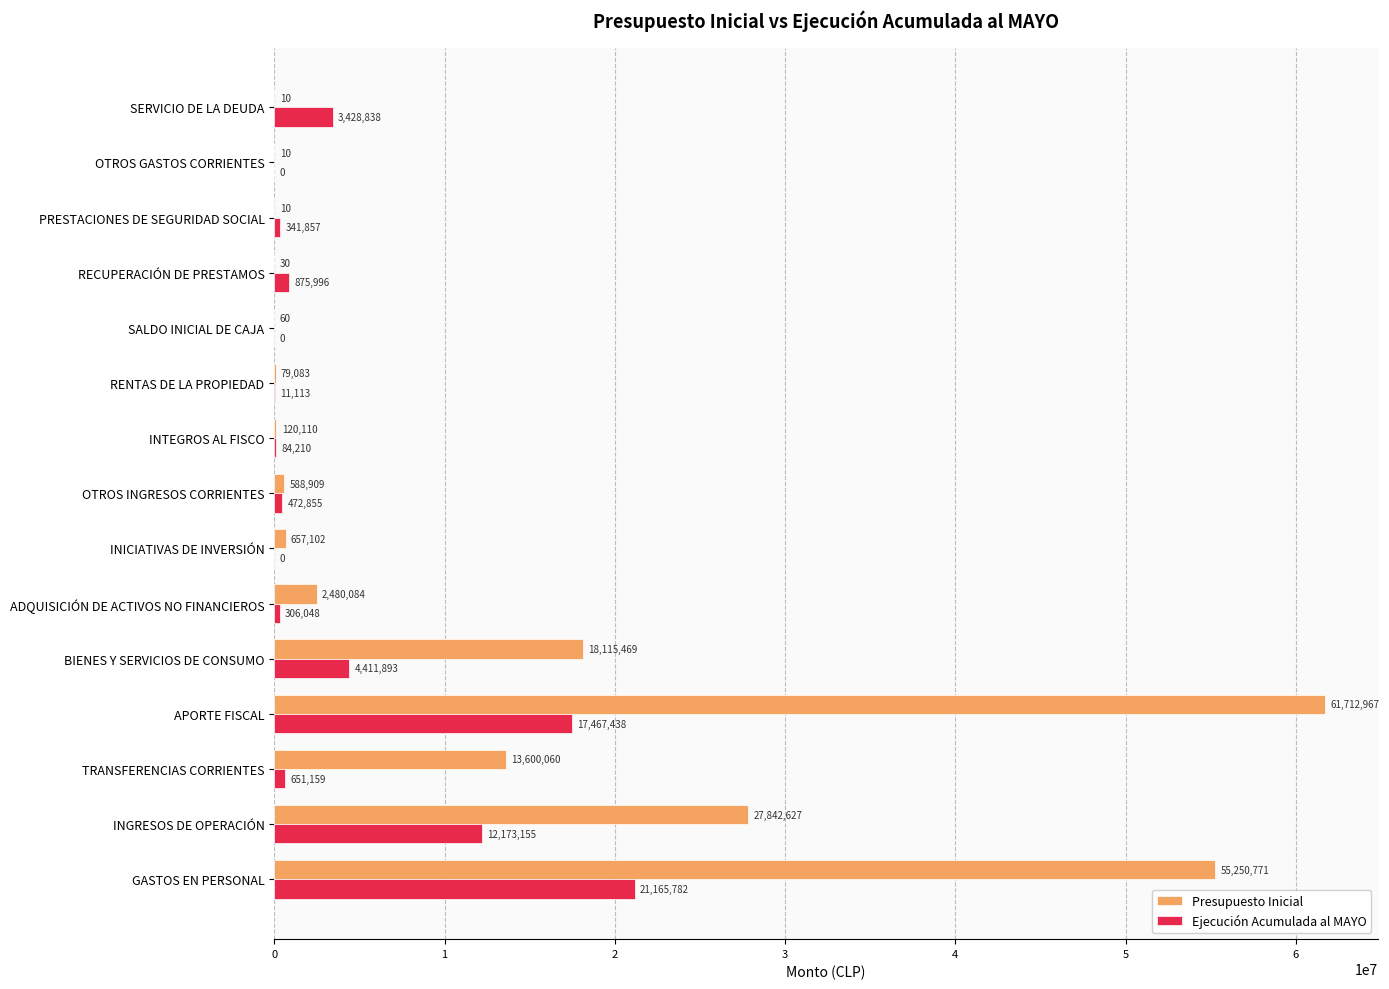

Is the value of Ejecución Acumulada al MAYO at SERVICIO DE LA DEUDA greater than the value of Presupuesto Inicial at OTROS GASTOS CORRIENTES?

Yes